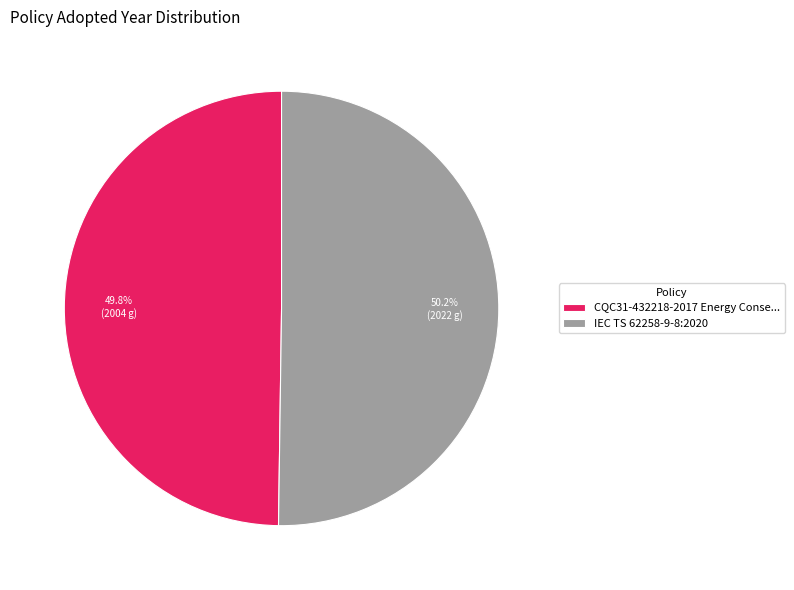

How many slices are in this pie chart?

2